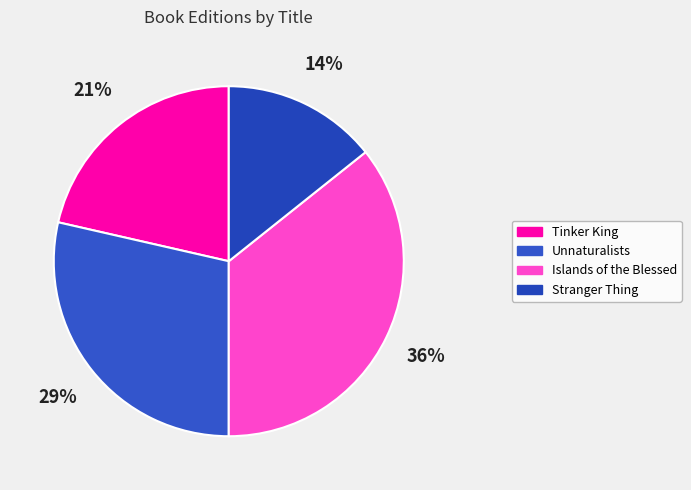

To the nearest percent, what percentage of the pie is Islands of the Blessed?

36%